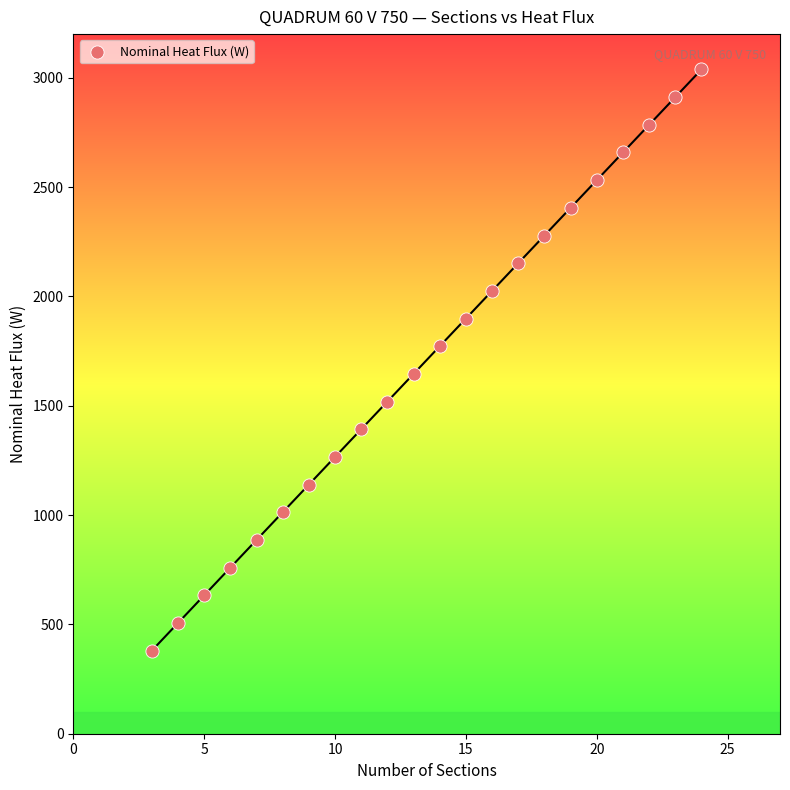

What is the range of X values (max minus min)?

21.0